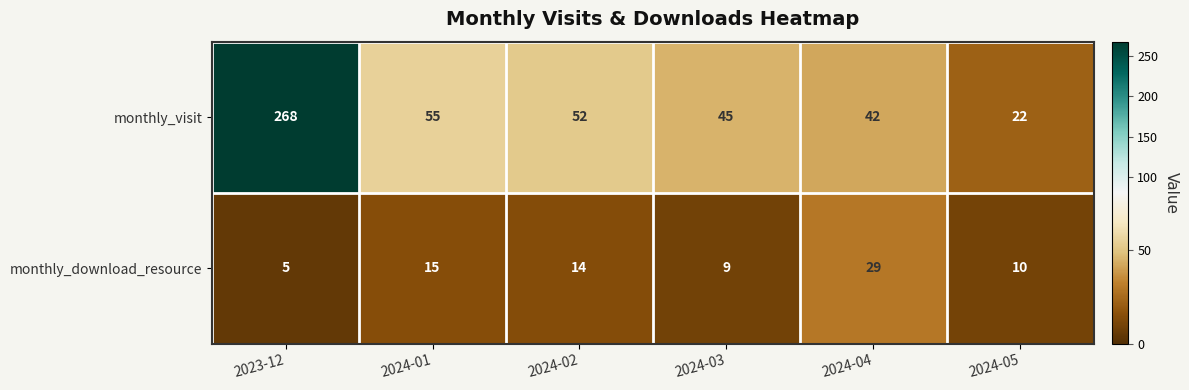

The value of monthly_download_resource at 2024-01 is 15. True or false?

True